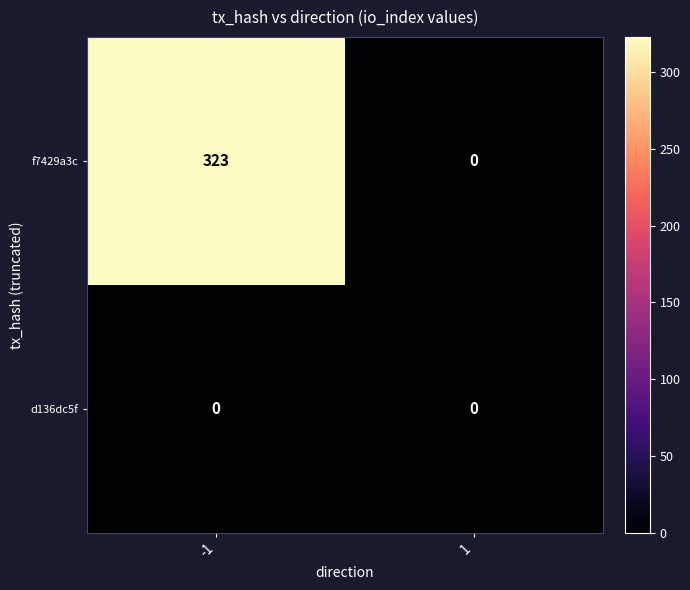

What is the greatest value displayed?

323